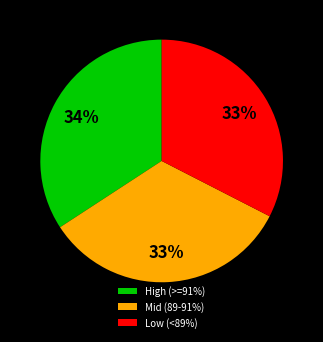

Combined, do Low (<89%) and Mid (89-91%) account for over 50%?

Yes